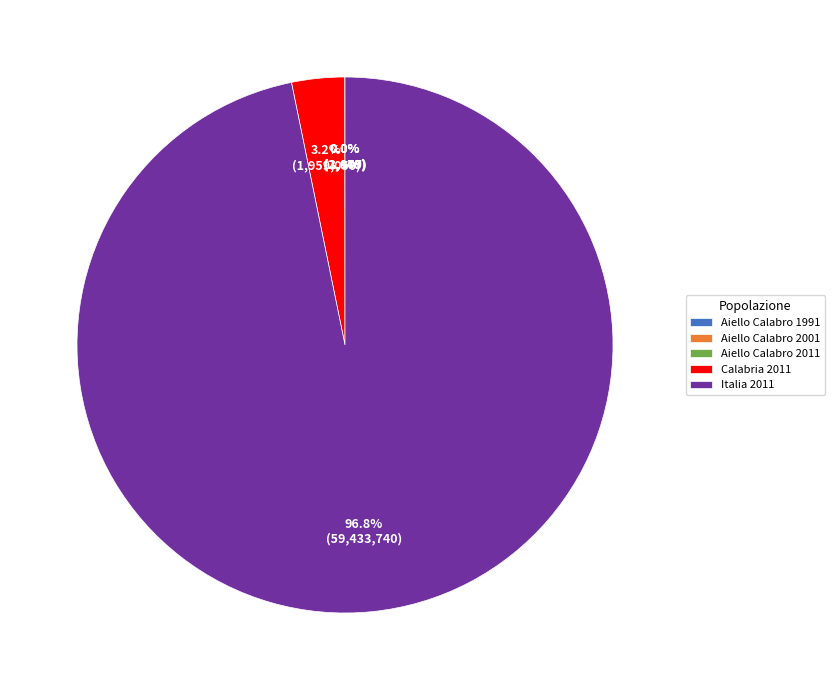

What percentage is the Calabria 2011 slice, to the nearest percent?

3%